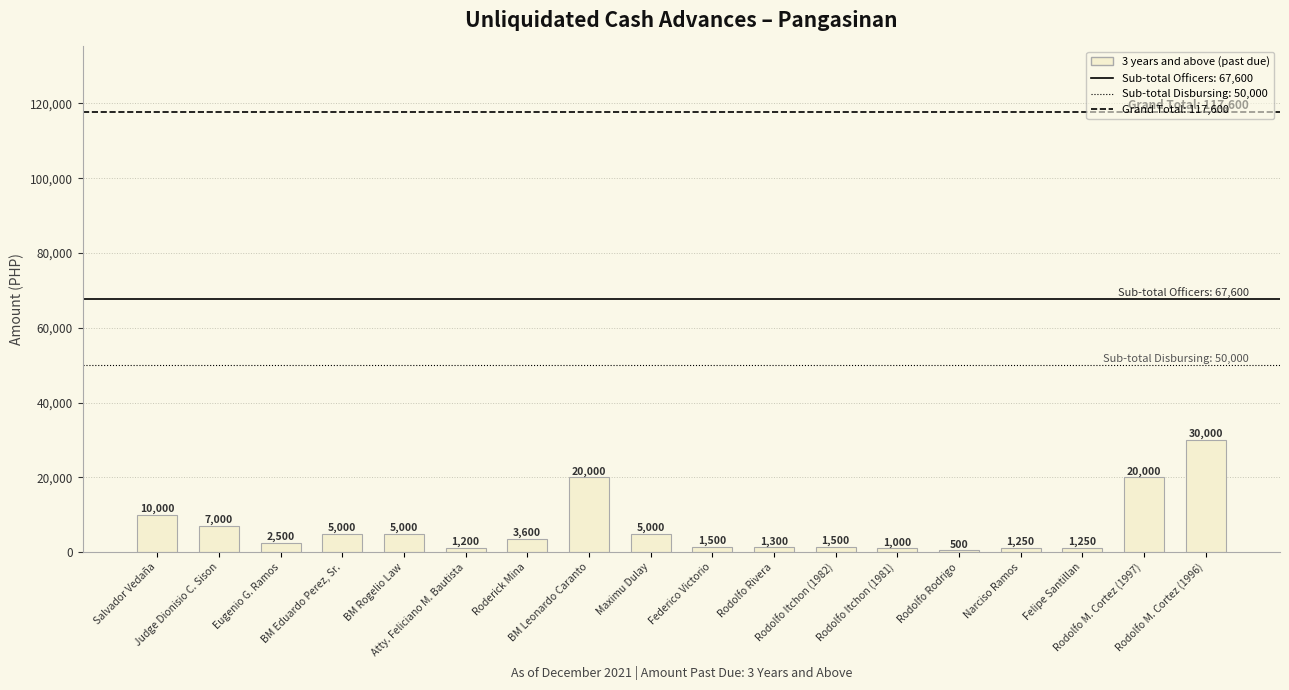

How many bars are there in total?

18